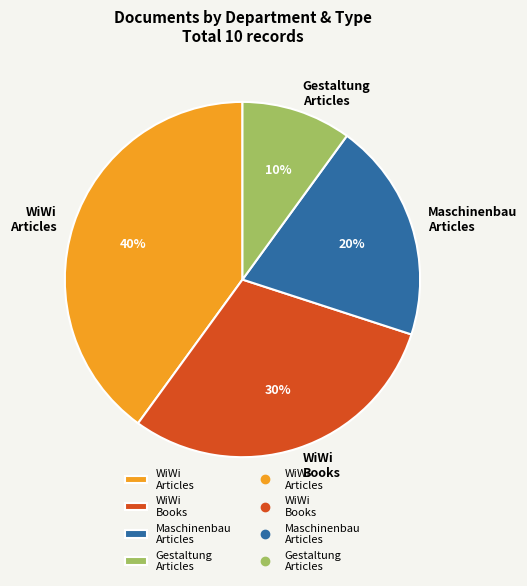

Does any single category account for the majority?

No